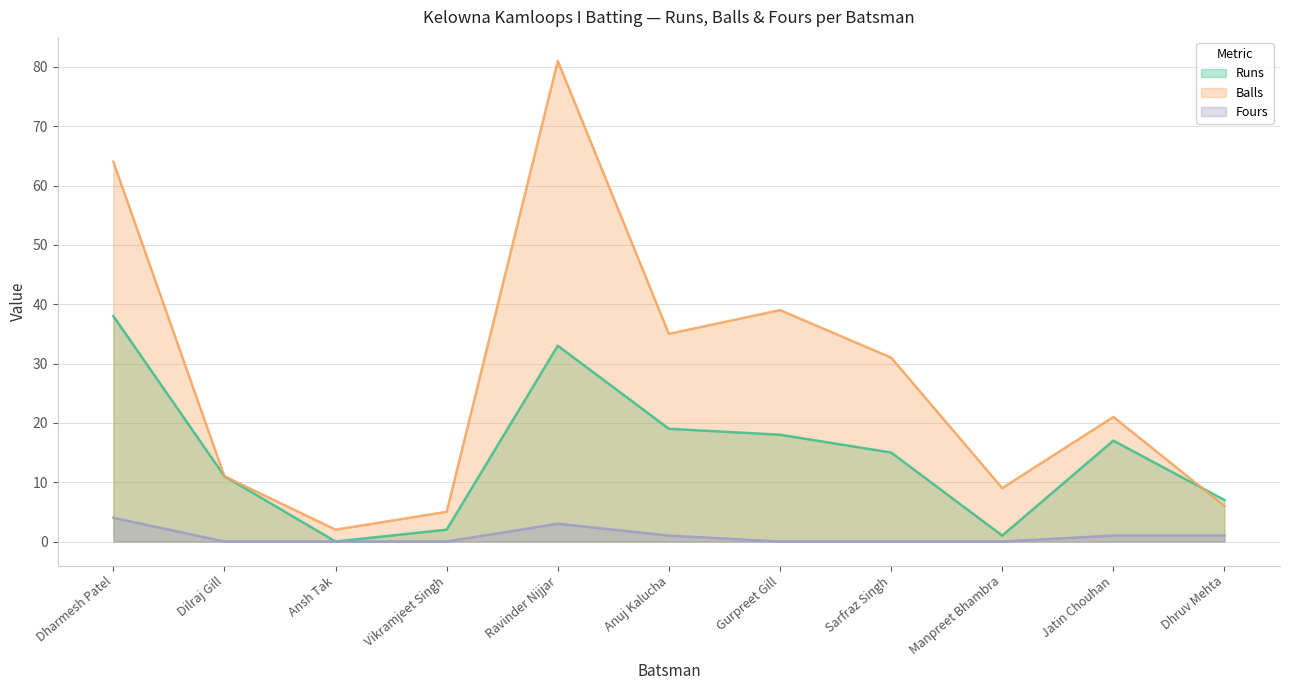

Reading left to right, what are all the values shown in this chart?

Runs: Dharmesh Patel=38	Dilraj Gill=11	Ansh Tak=0	Vikramjeet Singh=2	Ravinder Nijjar=33	Anuj Kalucha=19	Gurpreet Gill=18	Sarfraz Singh=15	Manpreet Bhambra=1	Jatin Chouhan=17	Dhruv Mehta=7
Balls: Dharmesh Patel=64	Dilraj Gill=11	Ansh Tak=2	Vikramjeet Singh=5	Ravinder Nijjar=81	Anuj Kalucha=35	Gurpreet Gill=39	Sarfraz Singh=31	Manpreet Bhambra=9	Jatin Chouhan=21	Dhruv Mehta=6
Fours: Dharmesh Patel=4	Dilraj Gill=0	Ansh Tak=0	Vikramjeet Singh=0	Ravinder Nijjar=3	Anuj Kalucha=1	Gurpreet Gill=0	Sarfraz Singh=0	Manpreet Bhambra=0	Jatin Chouhan=1	Dhruv Mehta=1